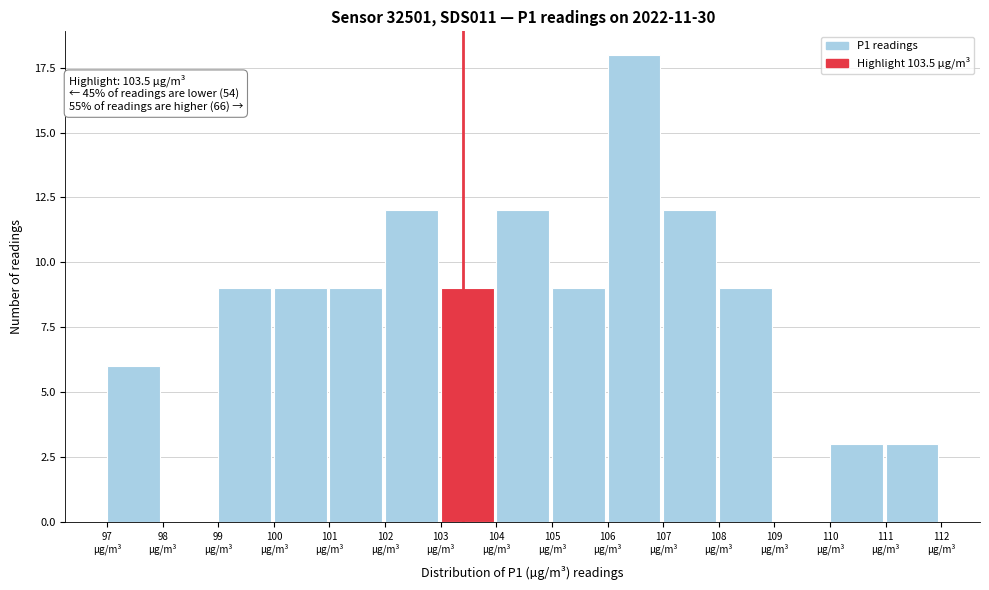

What is the greatest value displayed?

18